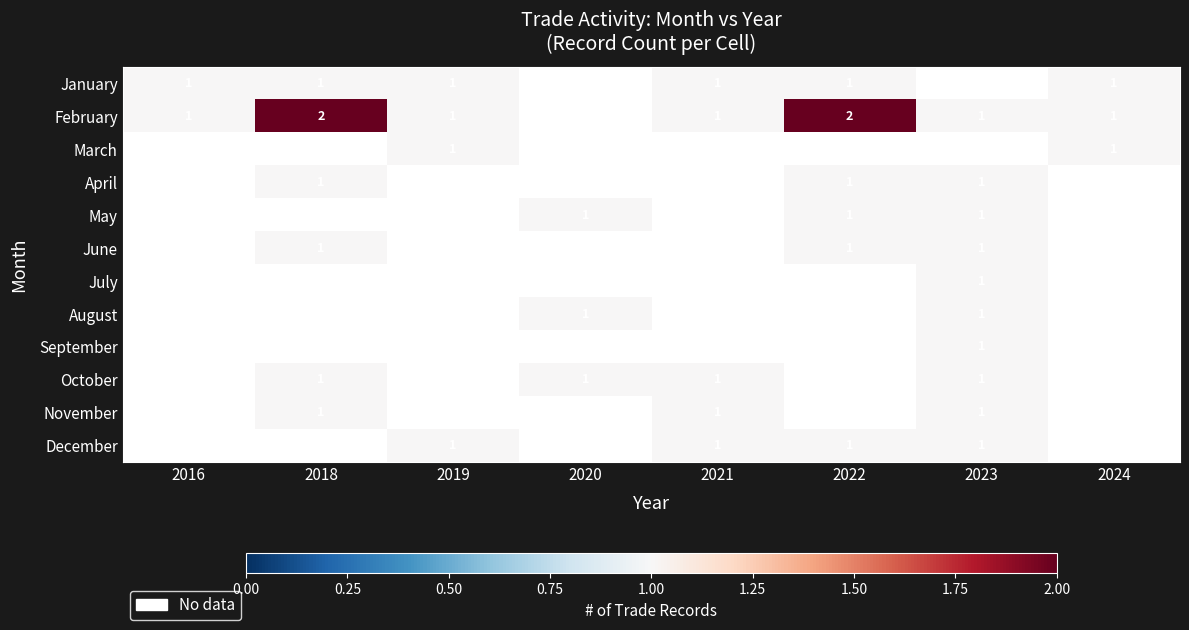

At how many categories does at least one series exceed 1?

2